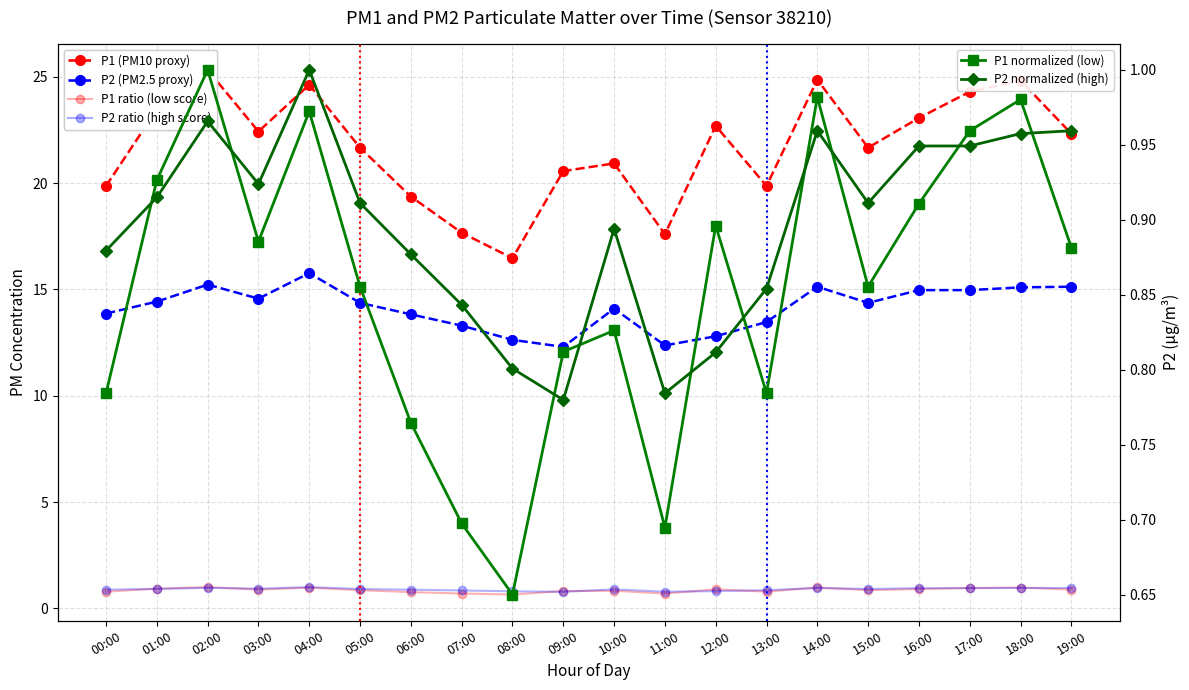

Reading left to right, transcribe all the data shown in this chart.

P1 (PM10 proxy): 00:00=19.9	01:00=23.5	02:00=25.3	03:00=22.4	04:00=24.6	05:00=21.7	06:00=19.4	07:00=17.7	08:00=16.5	09:00=20.6	10:00=20.9	11:00=17.6	12:00=22.7	13:00=19.9	14:00=24.9	15:00=21.7	16:00=23.1	17:00=24.3	18:00=24.8	19:00=22.3
P2 (PM2.5 proxy): 00:00=13.9	01:00=14.4	02:00=15.2	03:00=14.6	04:00=15.8	05:00=14.4	06:00=13.8	07:00=13.3	08:00=12.6	09:00=12.3	10:00=14.1	11:00=12.4	12:00=12.8	13:00=13.5	14:00=15.1	15:00=14.4	16:00=15.0	17:00=15.0	18:00=15.1	19:00=15.1
P1 ratio (low score): 00:00=0.8	01:00=0.9	02:00=1.0	03:00=0.9	04:00=1.0	05:00=0.9	06:00=0.8	07:00=0.7	08:00=0.7	09:00=0.8	10:00=0.8	11:00=0.7	12:00=0.9	13:00=0.8	14:00=1.0	15:00=0.9	16:00=0.9	17:00=1.0	18:00=1.0	19:00=0.9
P2 ratio (high score): 00:00=0.9	01:00=0.9	02:00=1.0	03:00=0.9	04:00=1.0	05:00=0.9	06:00=0.9	07:00=0.8	08:00=0.8	09:00=0.8	10:00=0.9	11:00=0.8	12:00=0.8	13:00=0.9	14:00=1.0	15:00=0.9	16:00=0.9	17:00=0.9	18:00=1.0	19:00=1.0
P1 normalized (low): 00:00=0.8	01:00=0.9	02:00=1.0	03:00=0.9	04:00=1.0	05:00=0.9	06:00=0.8	07:00=0.7	08:00=0.7	09:00=0.8	10:00=0.8	11:00=0.7	12:00=0.9	13:00=0.8	14:00=1.0	15:00=0.9	16:00=0.9	17:00=1.0	18:00=1.0	19:00=0.9
P2 normalized (high): 00:00=0.9	01:00=0.9	02:00=1.0	03:00=0.9	04:00=1.0	05:00=0.9	06:00=0.9	07:00=0.8	08:00=0.8	09:00=0.8	10:00=0.9	11:00=0.8	12:00=0.8	13:00=0.9	14:00=1.0	15:00=0.9	16:00=0.9	17:00=0.9	18:00=1.0	19:00=1.0